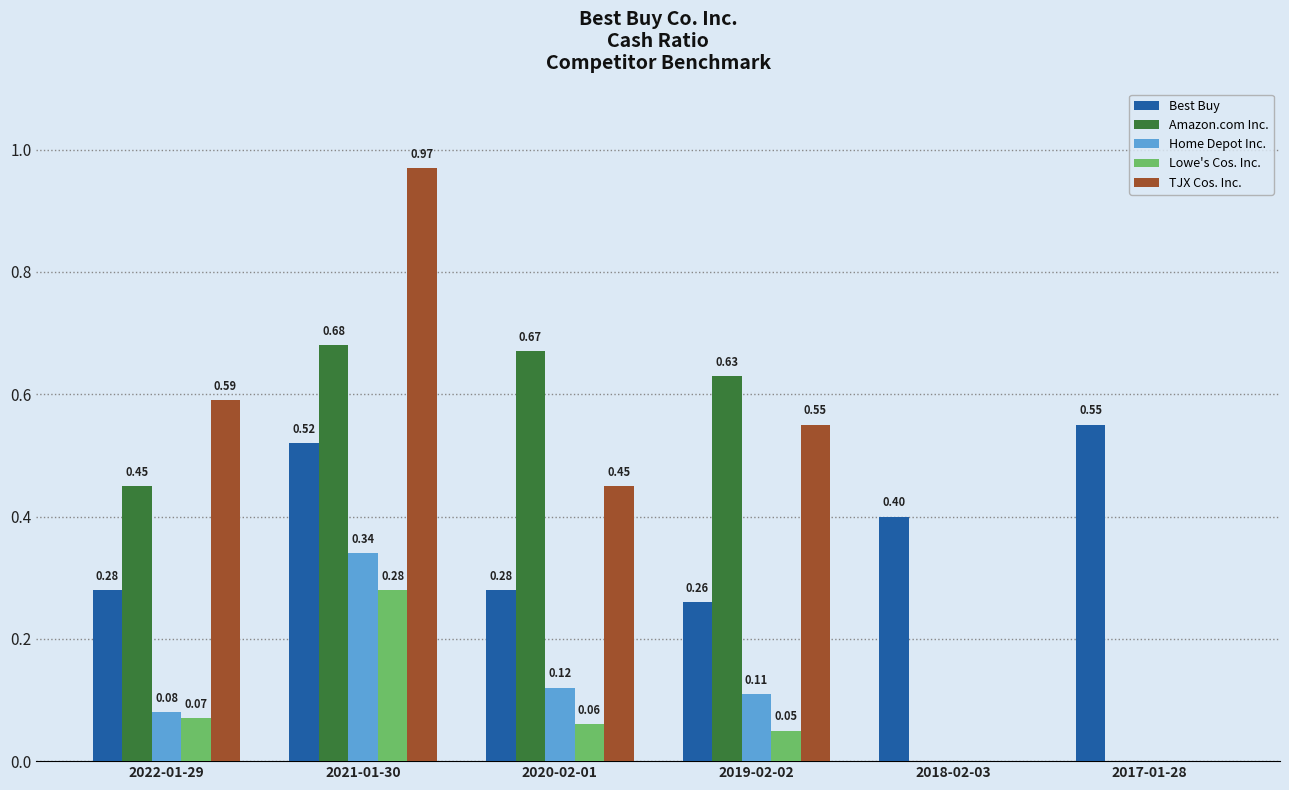

What is the total value across all series at 2018-02-03?

0.4